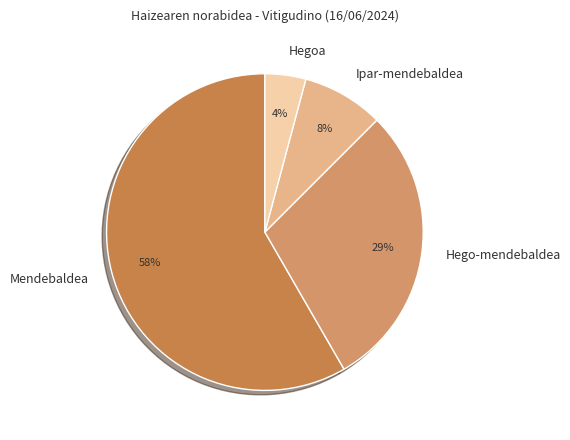

True or false: Hego-mendebaldea accounts for 19% of the total.

False